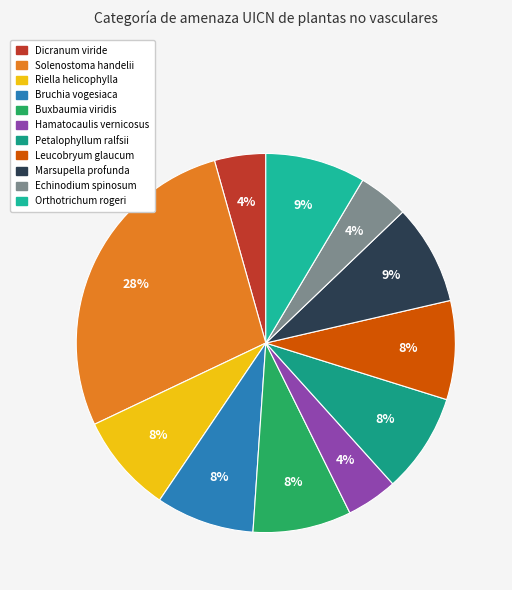

Rank the categories by value from highest to lowest.

Solenostoma handelii, Orthotrichum rogeri, Marsupella profunda, Petalophyllum ralfsii, Riella helicophylla, Leucobryum glaucum, Buxbaumia viridis, Bruchia vogesiaca, Dicranum viride, Hamatocaulis vernicosus, Echinodium spinosum